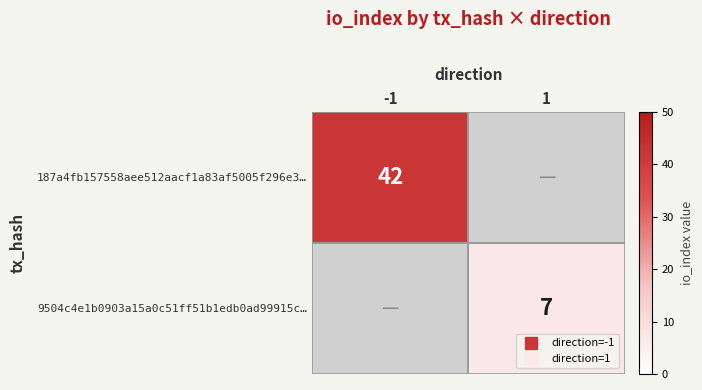

At which category does the chart reach its peak across all series?

-1